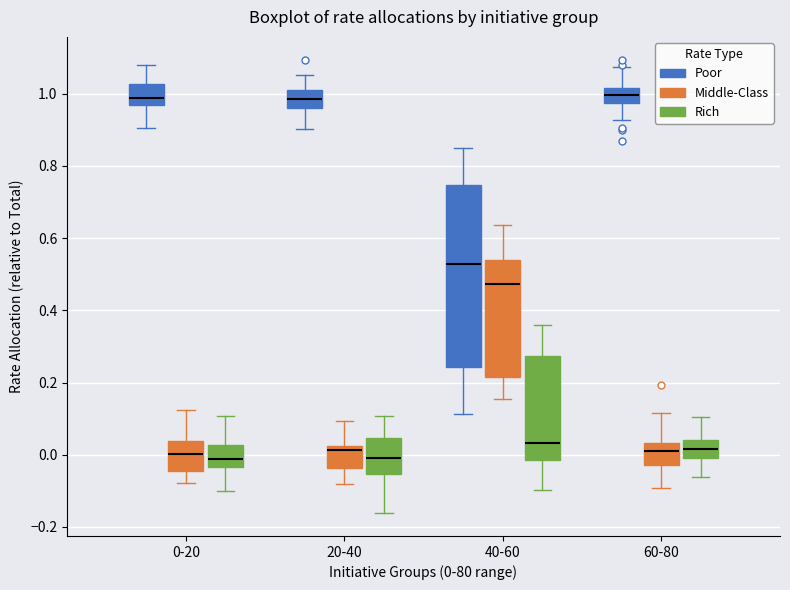

Reading left to right, transcribe this box plot: for each box, give where its median line is, the range the box spans, and where its two whiskers end, as read against the y-axis. The values are not printed on the chart, so give them approximately, as read against the axis.

0-20 (Poor): median 0.98, box 0.96 to 1.02, whiskers 0.90 to 1.08
0-20 (Middle-Class): median 0.00, box -0.04 to 0.04, whiskers -0.08 to 0.12
0-20 (Rich): median -0.02, box -0.04 to 0.02, whiskers -0.10 to 0.10
20-40 (Poor): median 0.98, box 0.96 to 1.00, whiskers 0.90 to 1.06
20-40 (Middle-Class): median 0.02 (just below the box's upper edge), box -0.04 to 0.02, whiskers -0.08 to 0.10
20-40 (Rich): median 0.00, box -0.06 to 0.04, whiskers -0.16 to 0.10
40-60 (Poor): median 0.52, box 0.24 to 0.74, whiskers 0.12 to 0.84
40-60 (Middle-Class): median 0.48, box 0.22 to 0.54, whiskers 0.16 to 0.64
40-60 (Rich): median 0.04, box -0.02 to 0.28, whiskers -0.10 to 0.36
60-80 (Poor): median 1.00, box 0.98 to 1.02, whiskers 0.92 to 1.08
60-80 (Middle-Class): median 0.00, box -0.02 to 0.04, whiskers -0.10 to 0.12
60-80 (Rich): median 0.02, box -0.02 to 0.04, whiskers -0.06 to 0.10